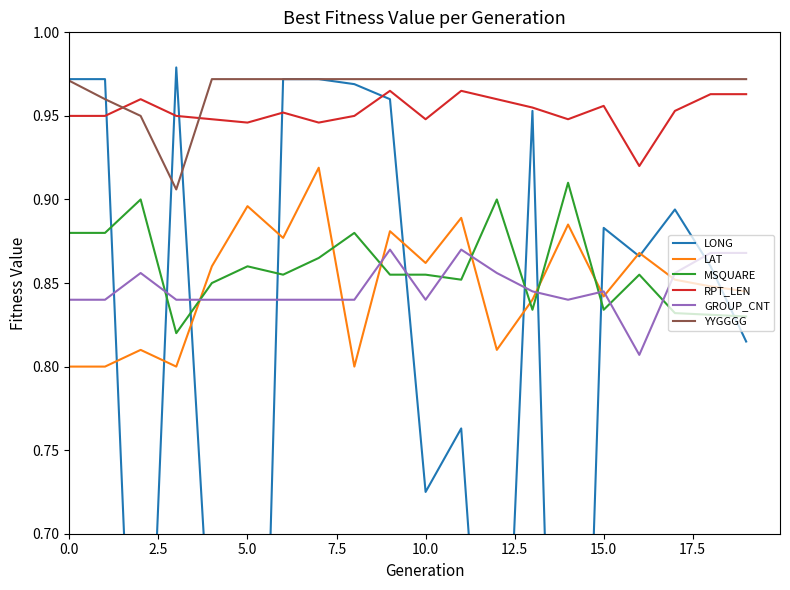

How many times do RPT_LEN and YYGGGG cross each other?

2